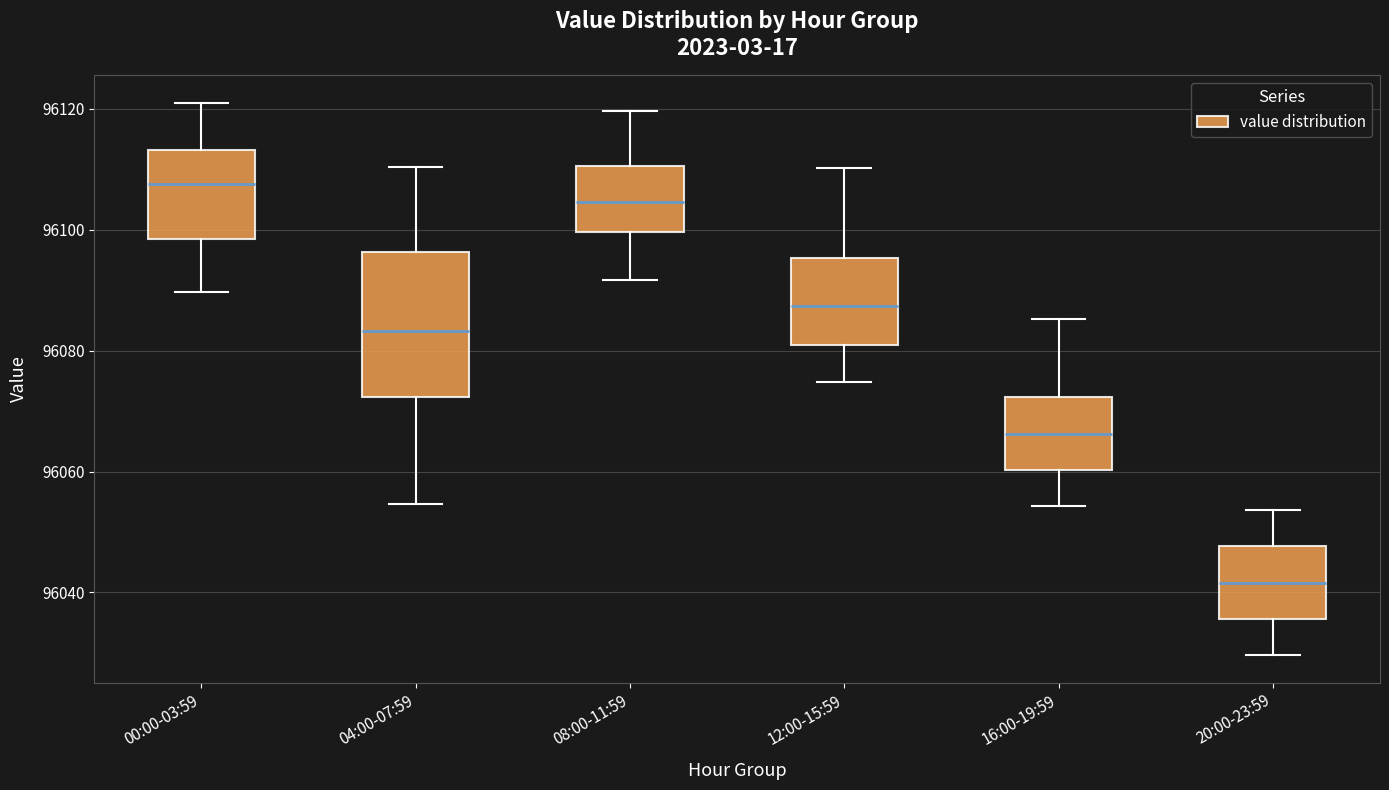

Comparing the boxes themselves (not the whiskers), which one is the tallest?

04:00-07:59